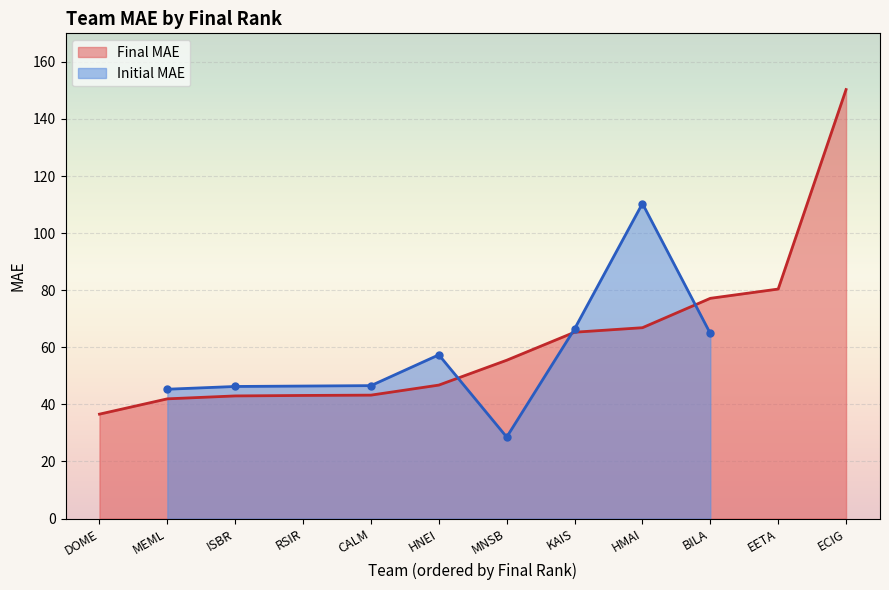

Reading left to right, list all the values displayed in this chart.

DOME=36.6	MEML=41.9	ISBR=43.0	RSIR=43.1	CALM=43.2	HNEI=46.8	MNSB=55.5	KAIS=65.3	HMAI=66.9	BILA=77.2	EETA=80.4	ECIG=150.3